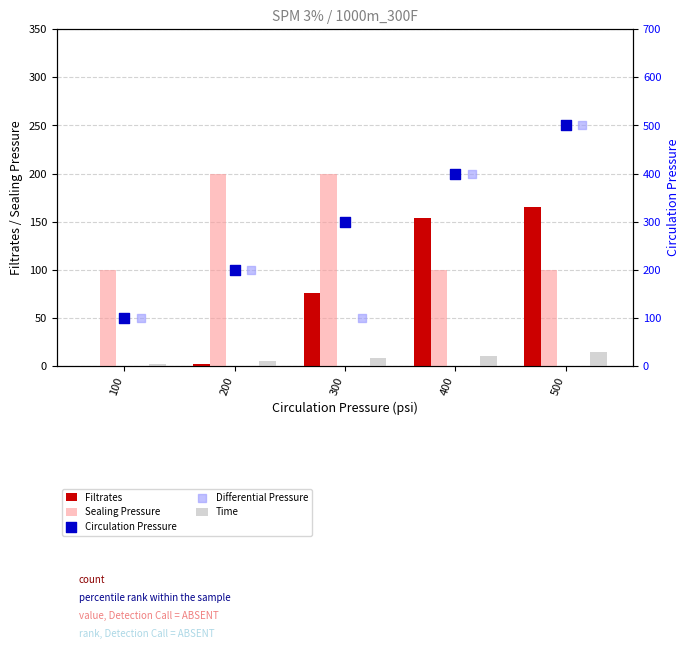

Which series contains the highest Y value?

Circulation Pressure